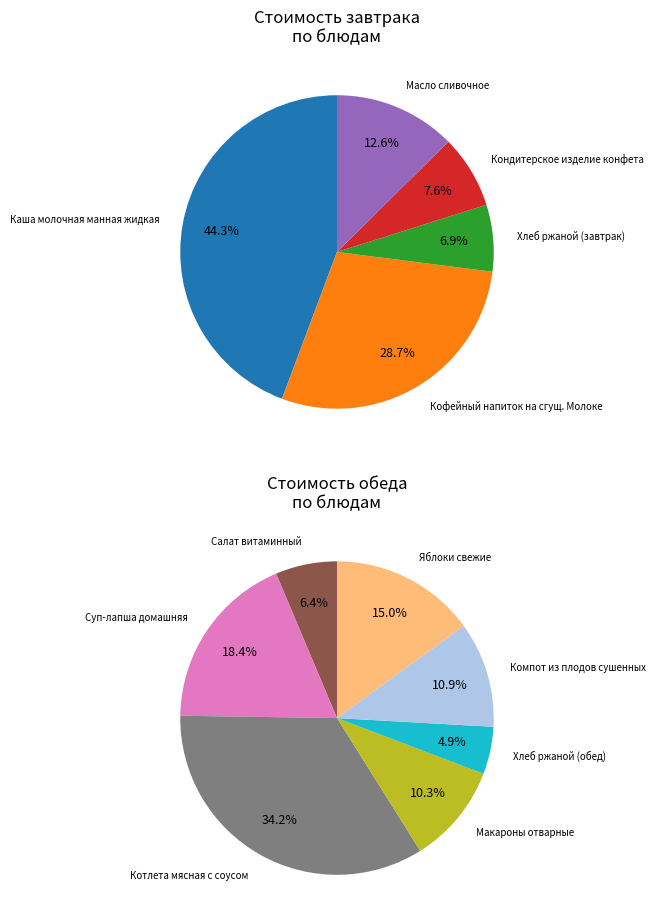

Does Макароны отварные represent more than half of the total?

No